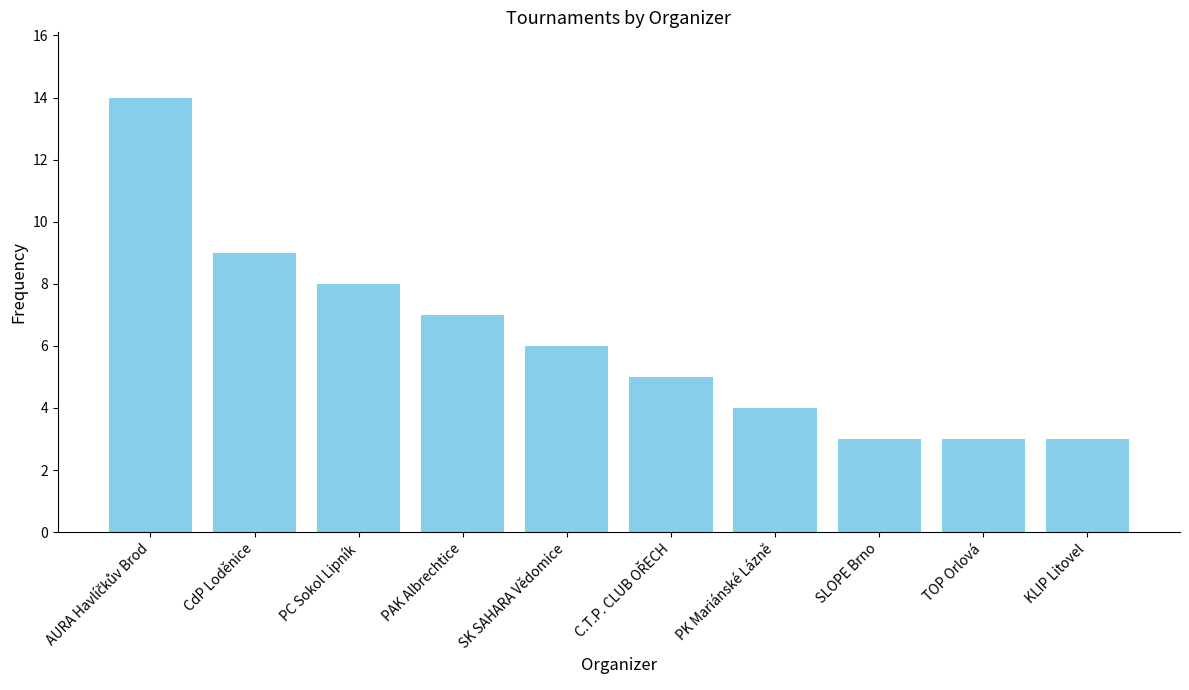

Reading left to right, transcribe all the data shown in this chart.

14	9	8	7	6	5	4	3	3	3